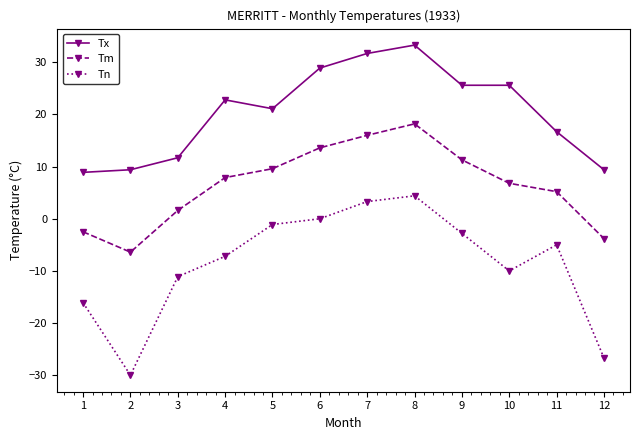

At how many categories does at least one series exceed 14?

8